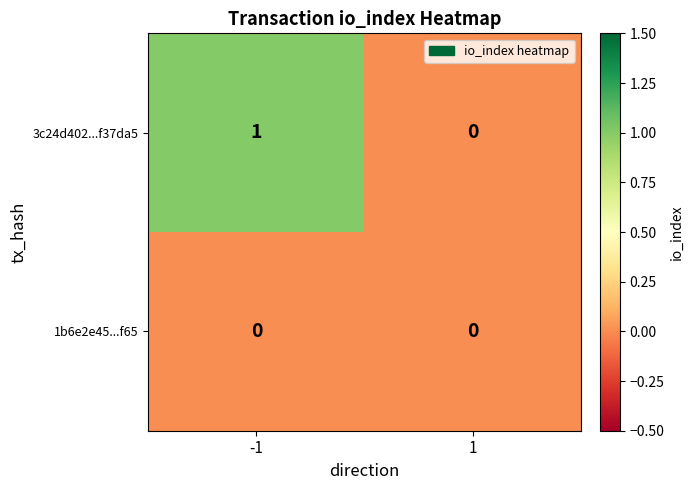

The 1b6e2e45...f65 series shows 0 at -1. True or false?

True